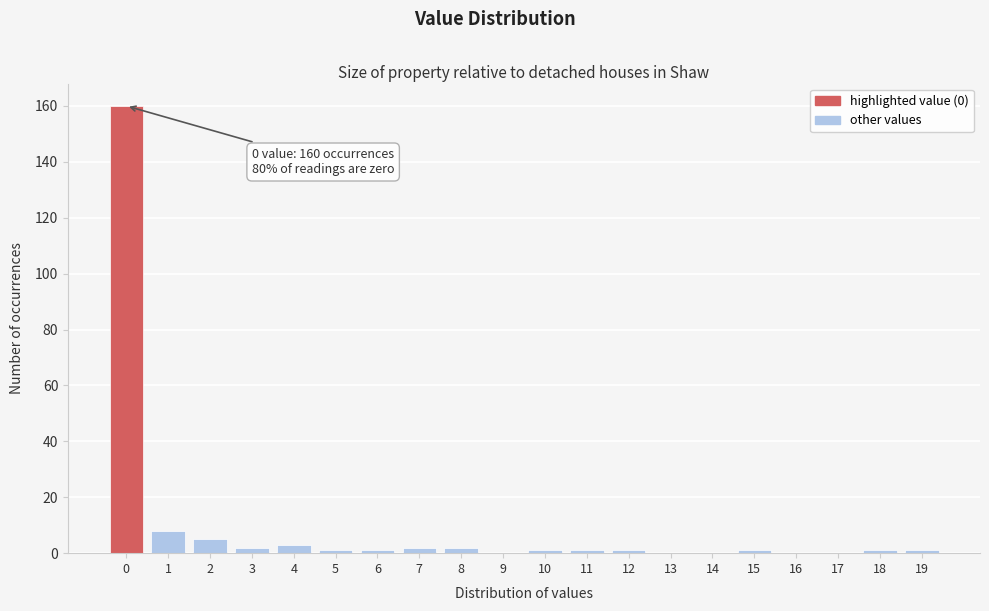

Reading left to right, list all the values displayed in this chart.

0=160	1=8	2=5	3=2	4=3	5=1	6=1	7=2	8=2	9=0	10=1	11=1	12=1	13=0	14=0	15=1	16=0	17=0	18=1	19=1